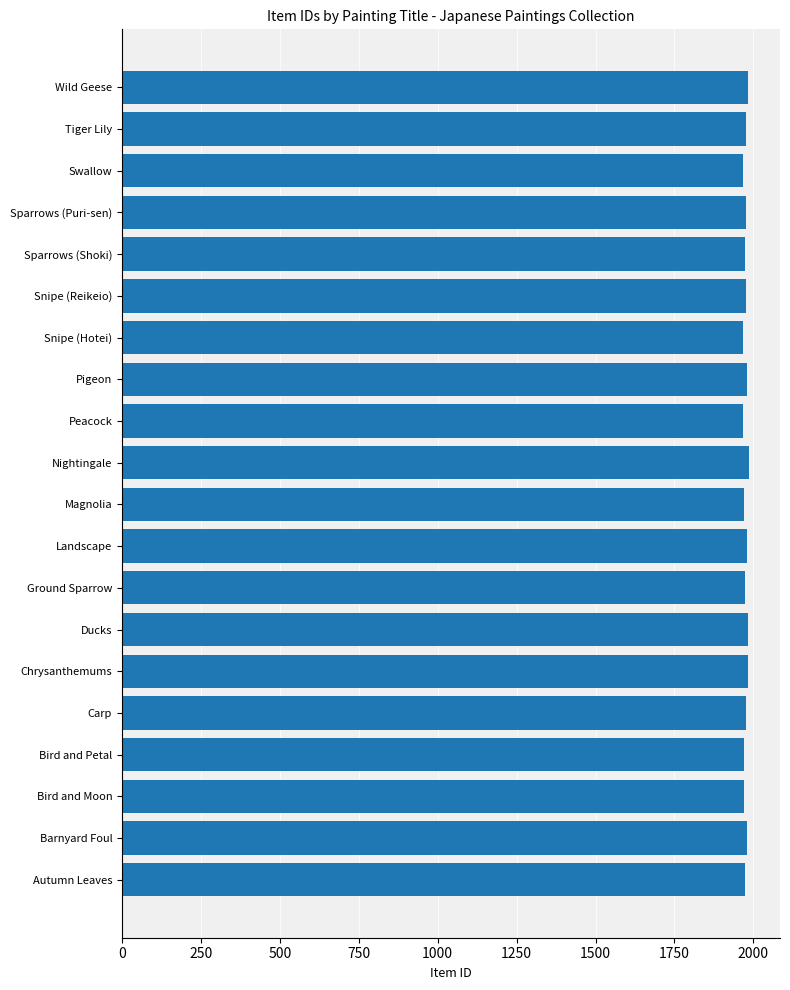

What is the ratio of the value at Autumn Leaves to the value at Ground Sparrow?

1.0